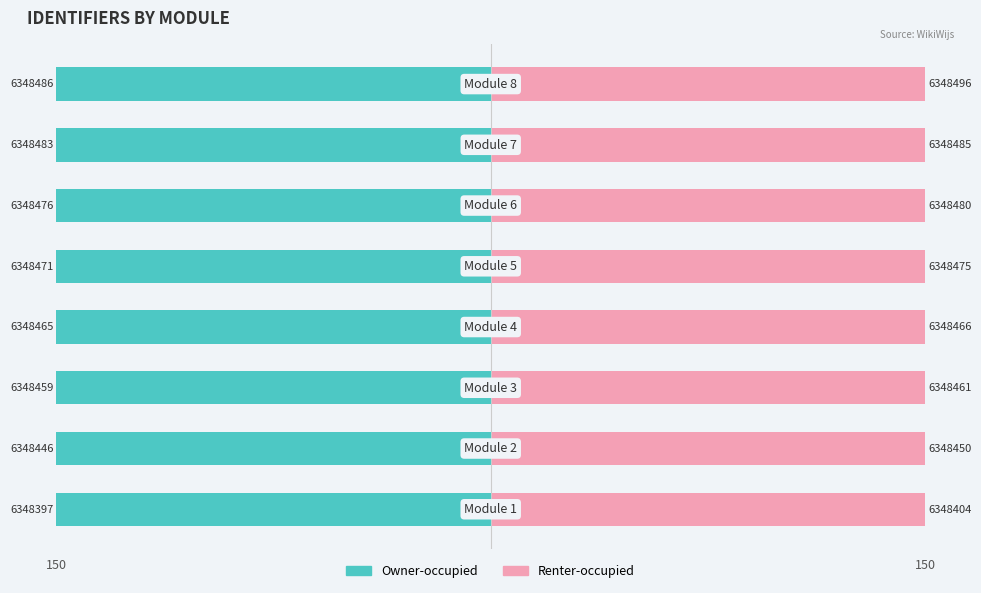

Count the Renter-occupied values in the range 149 to 150.

8